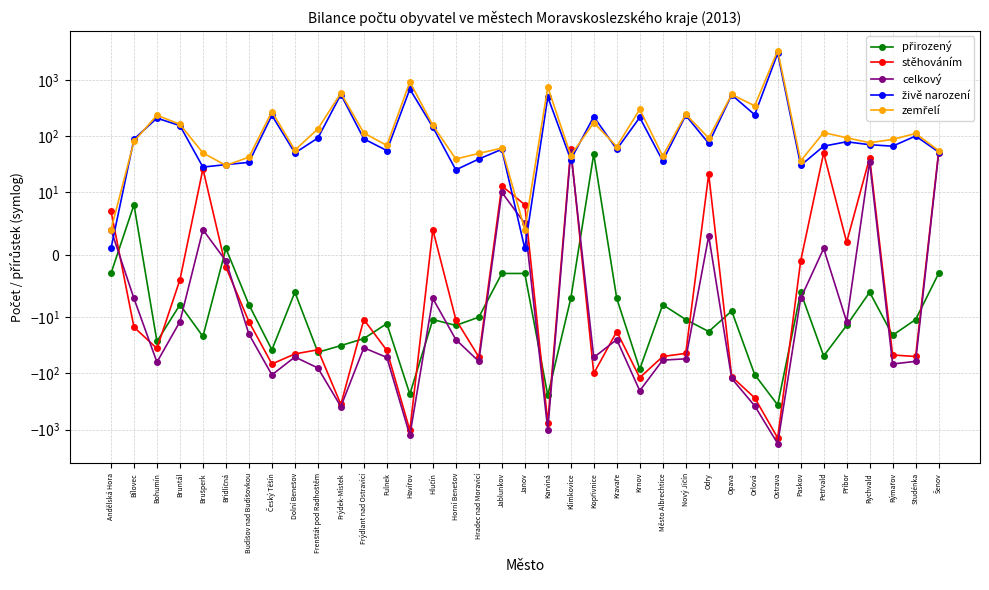

How many interior local valleys does the stěhováním series have?

11